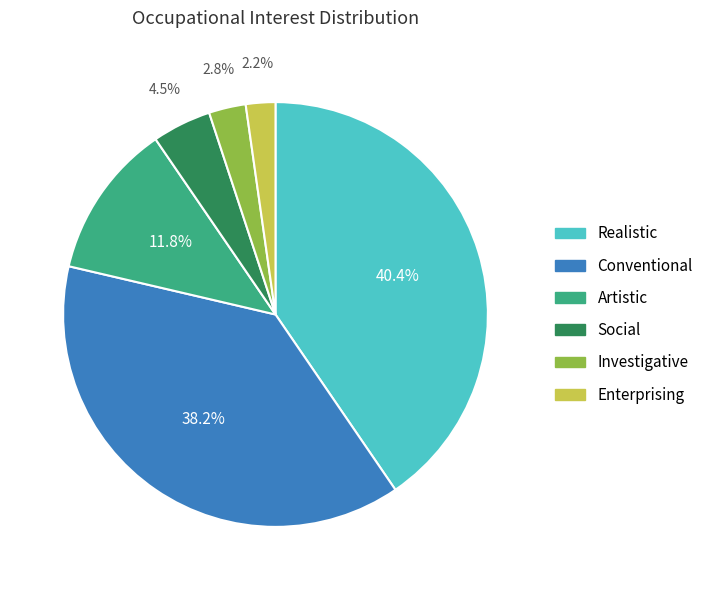

To the nearest percent, what is the difference between the largest and smallest slice percentages?

38%